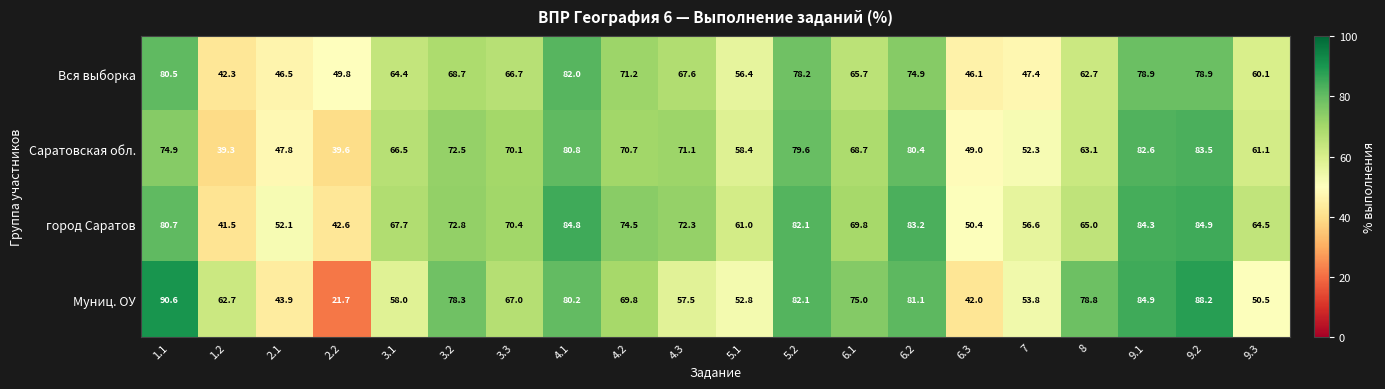

Is it true that город Саратов equals 35.0 at 4.1?

False